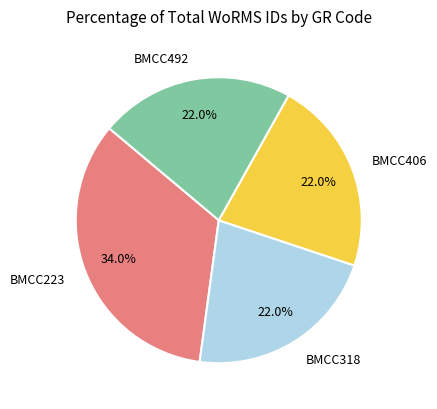

True or false: BMCC223 accounts for 34% of the total.

True